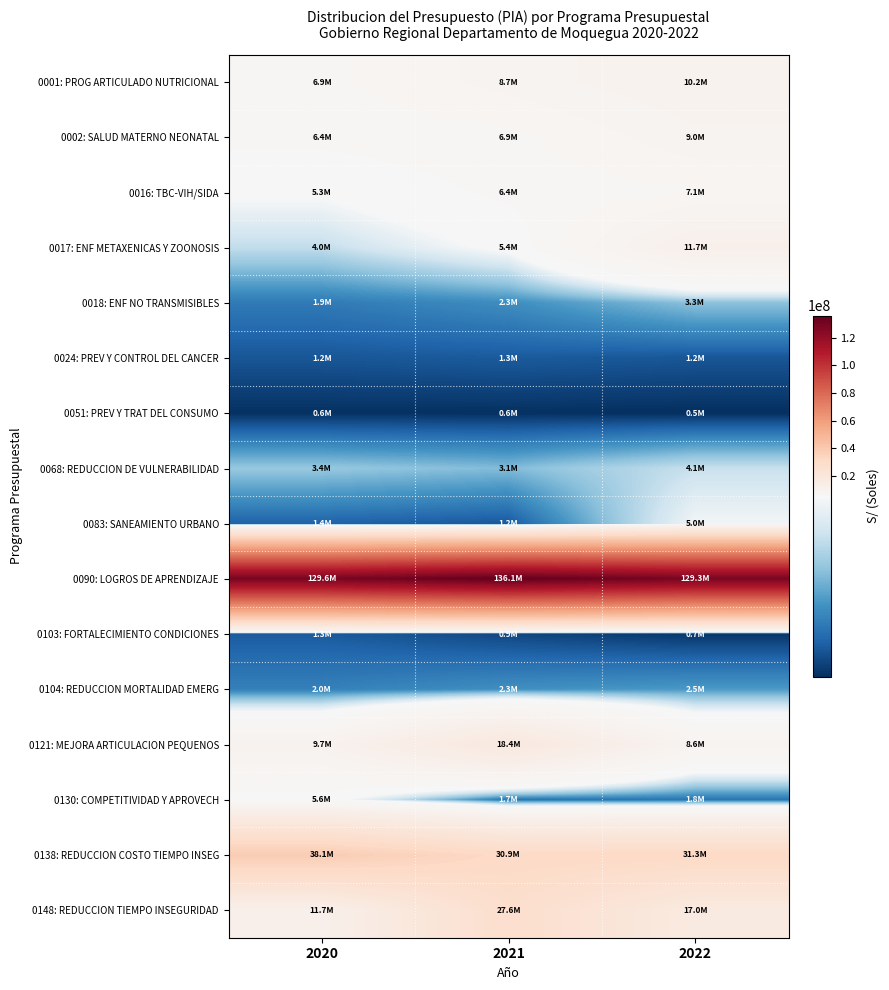

How many distinct data groups are displayed?

16